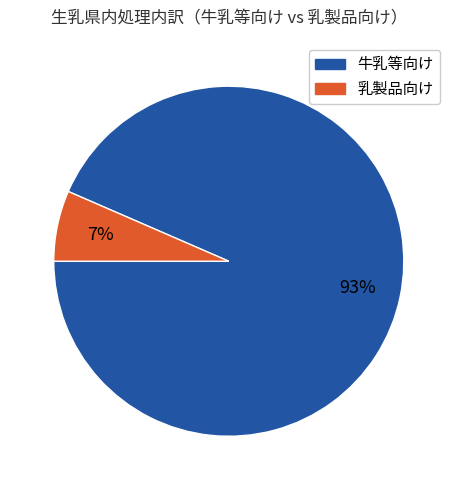

To the nearest percent, what is the average slice percentage?

50%